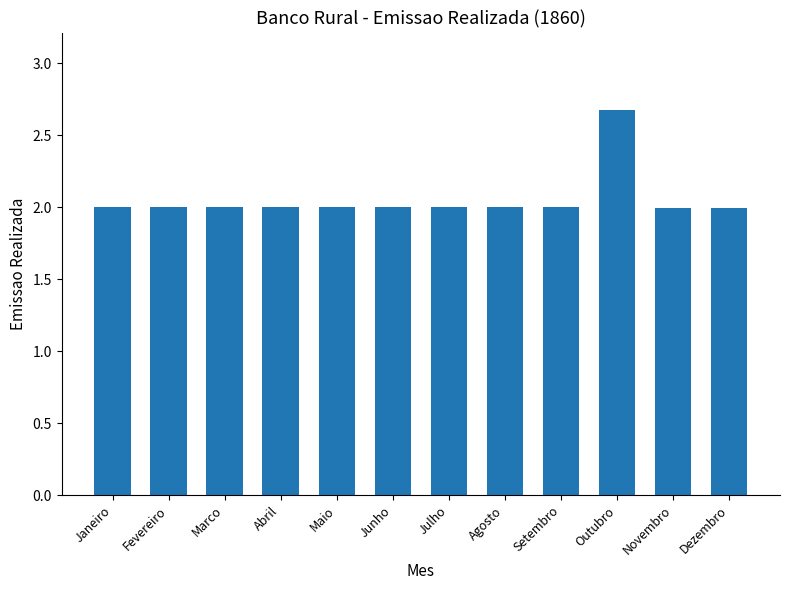

Does the chart contain any negative values?

No